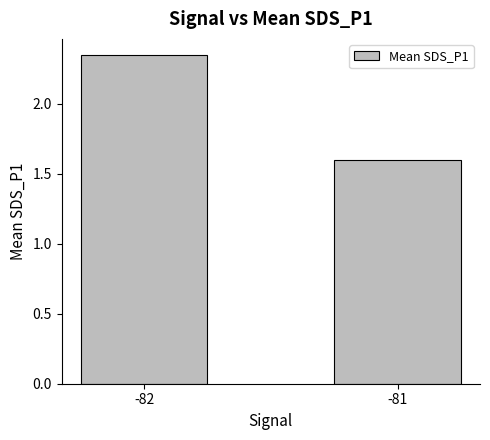

List the labels in order of value, smallest first.

-81, -82